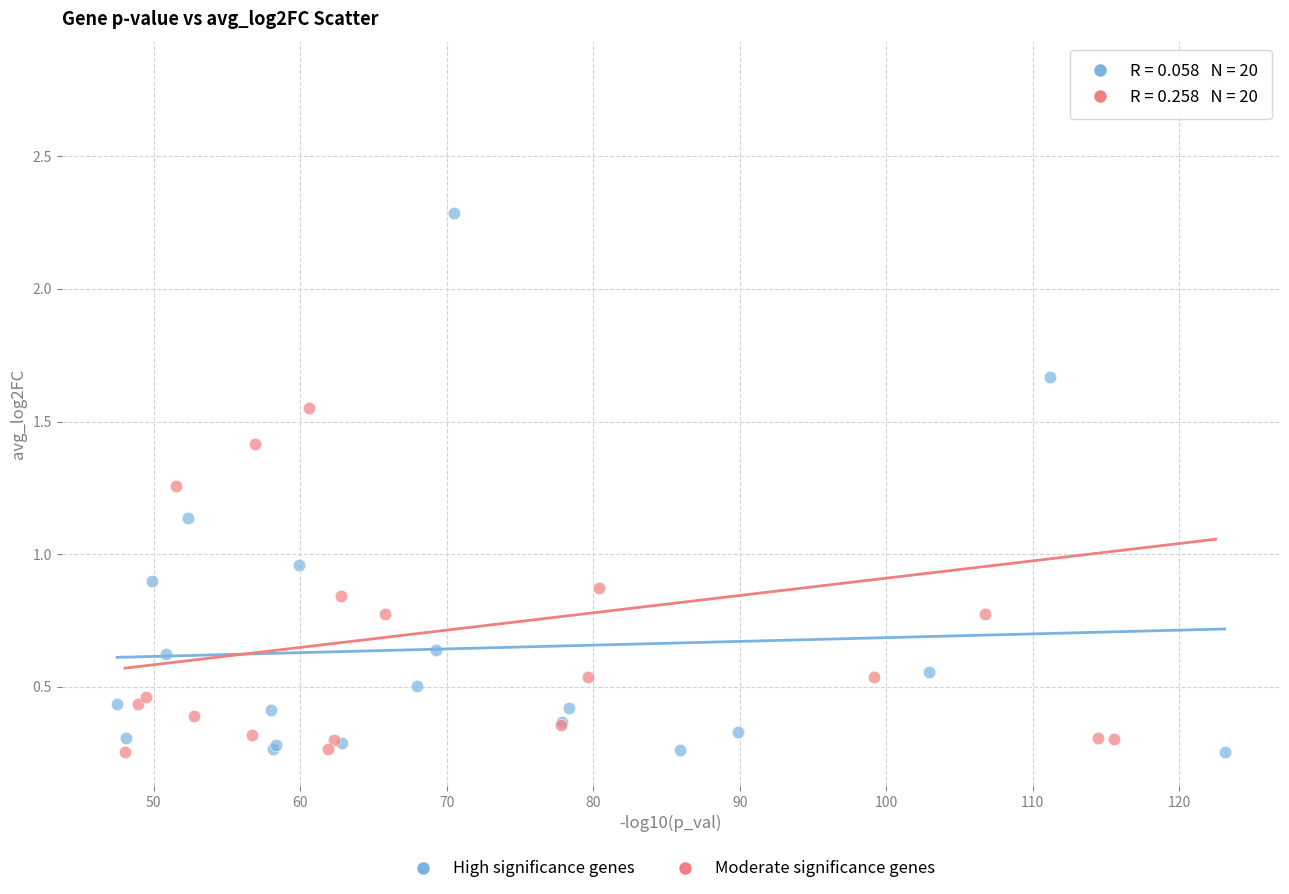

Which series contains the highest Y value?

Moderate significance genes